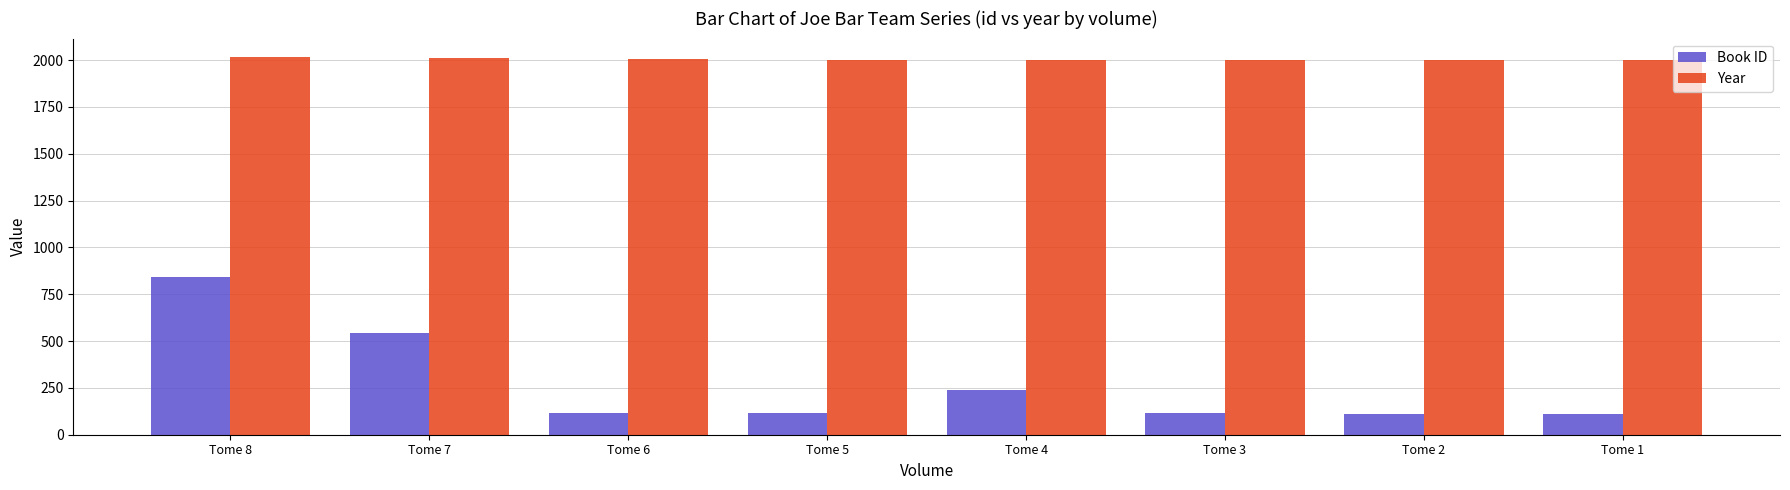

The value of Year at Tome 5 is 2003. True or false?

True